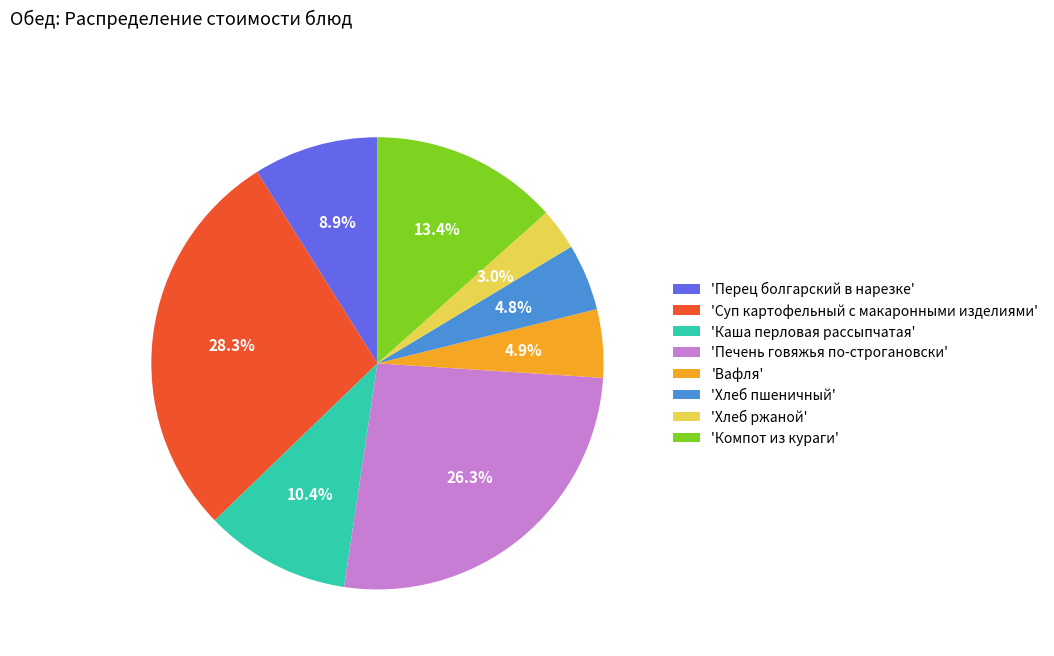

Is there any slice that represents more than half of the pie?

No